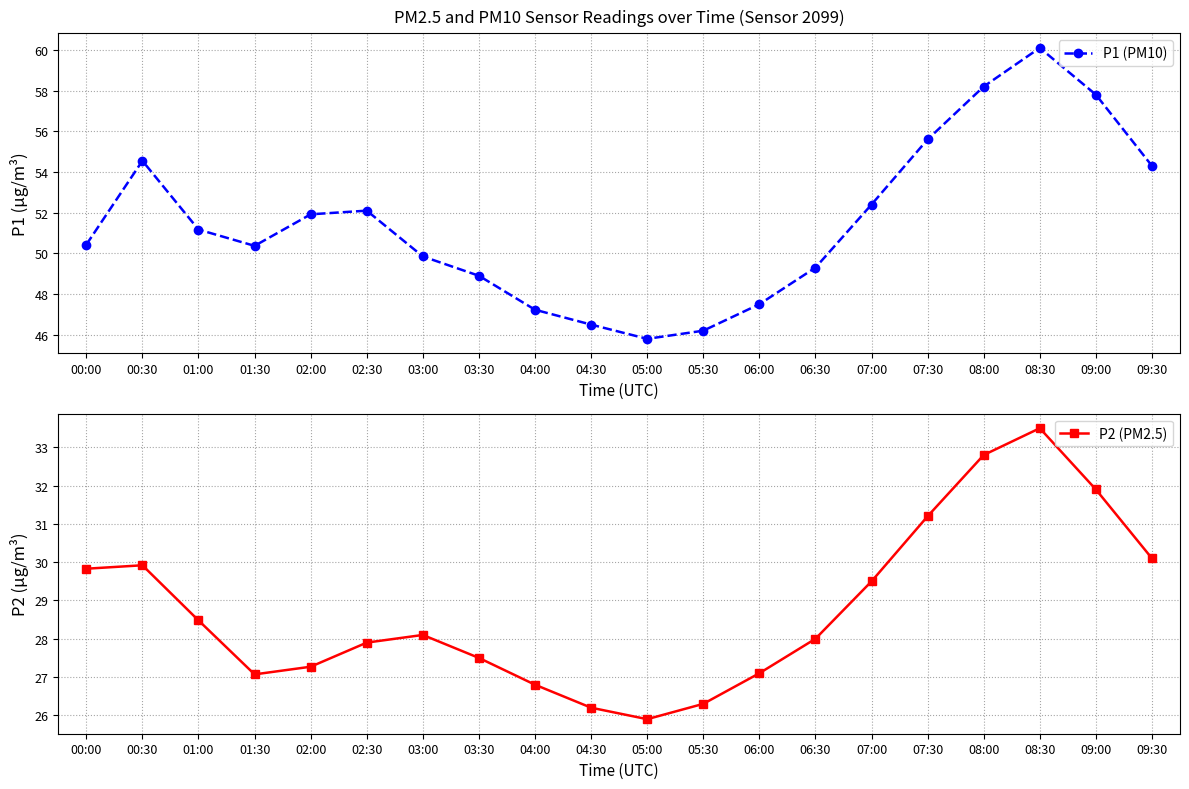

What is the average value of the P2 (PM2.5) series?

28.8